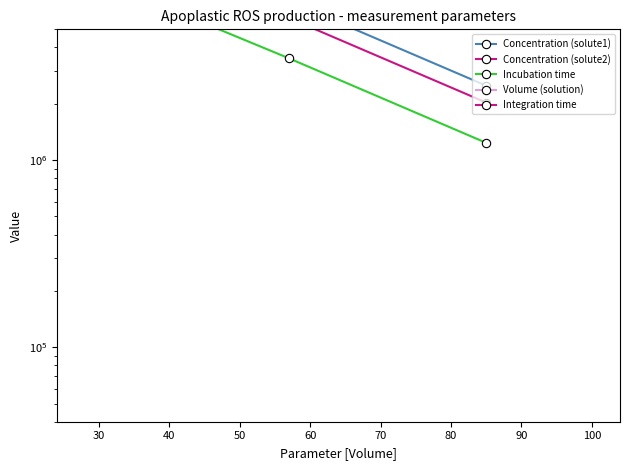

Is the value of Concentration (solute1) at 30 greater than the value of Concentration (solute2) at 20?

No